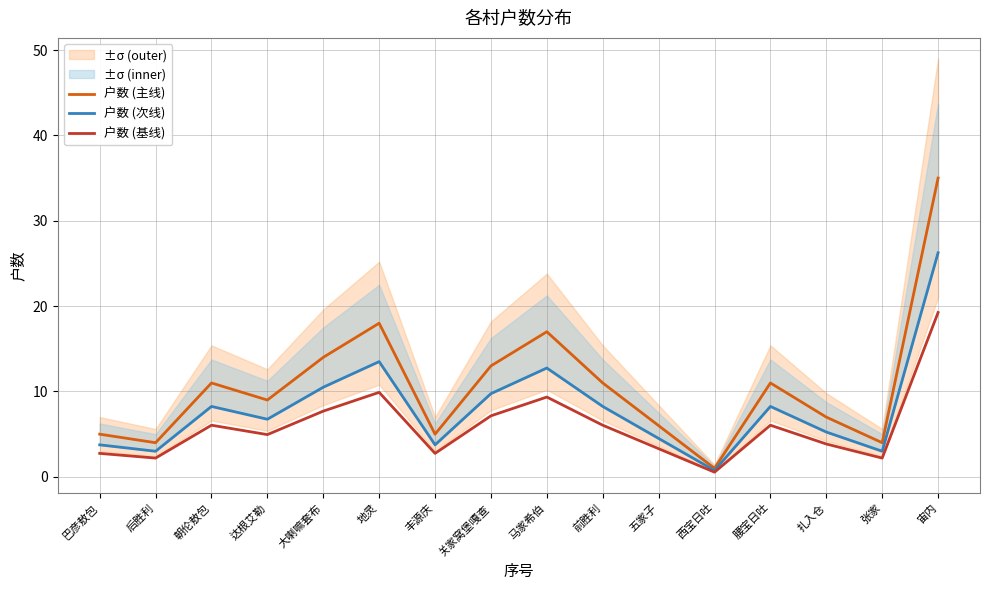

What is the value of the 户数 (基线) point at the 10th from the left?

6.1